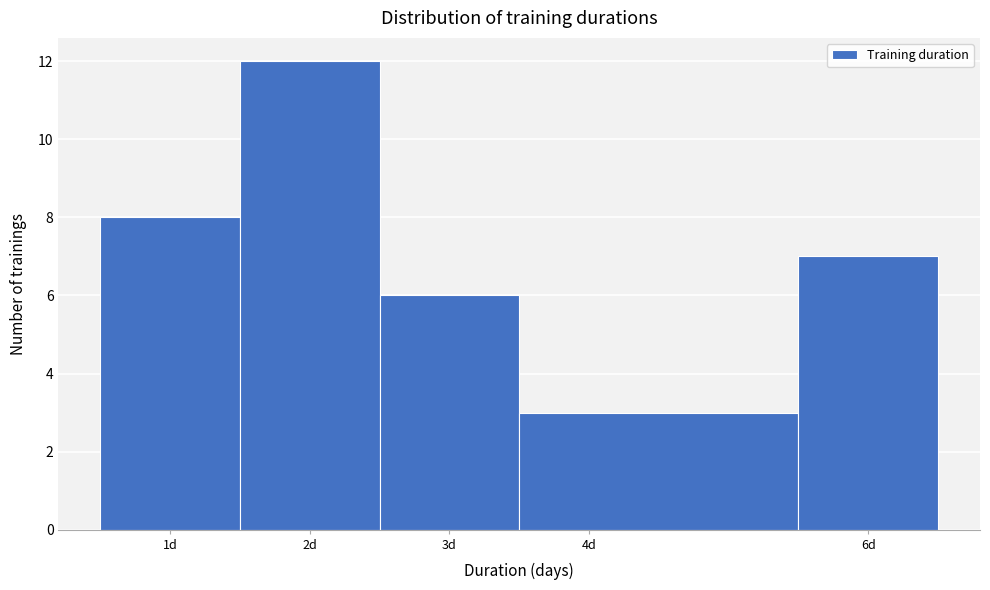

What is the height of the bar covering 2.5 to 3.5 on the x-axis? The values are not printed on the chart, so give them approximately, as read against the axis.

6